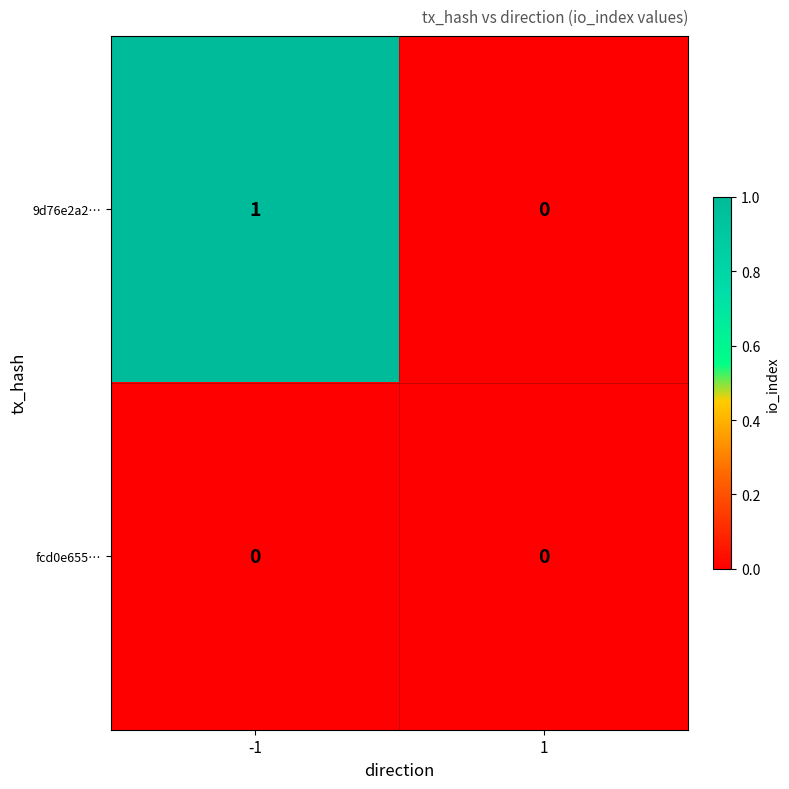

Which series changed the most between -1 and 1?

9d76e2a2…